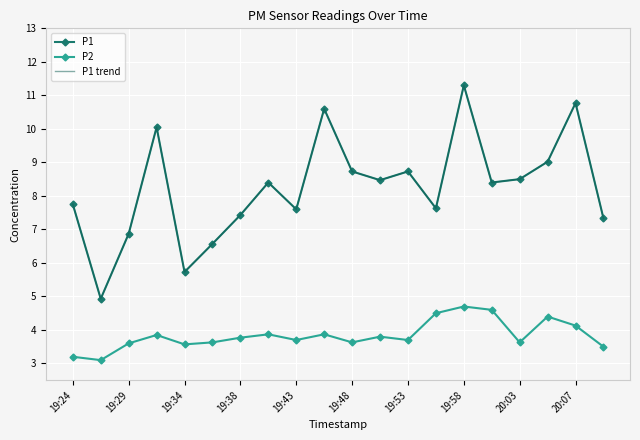

What is the smallest value displayed?

3.1